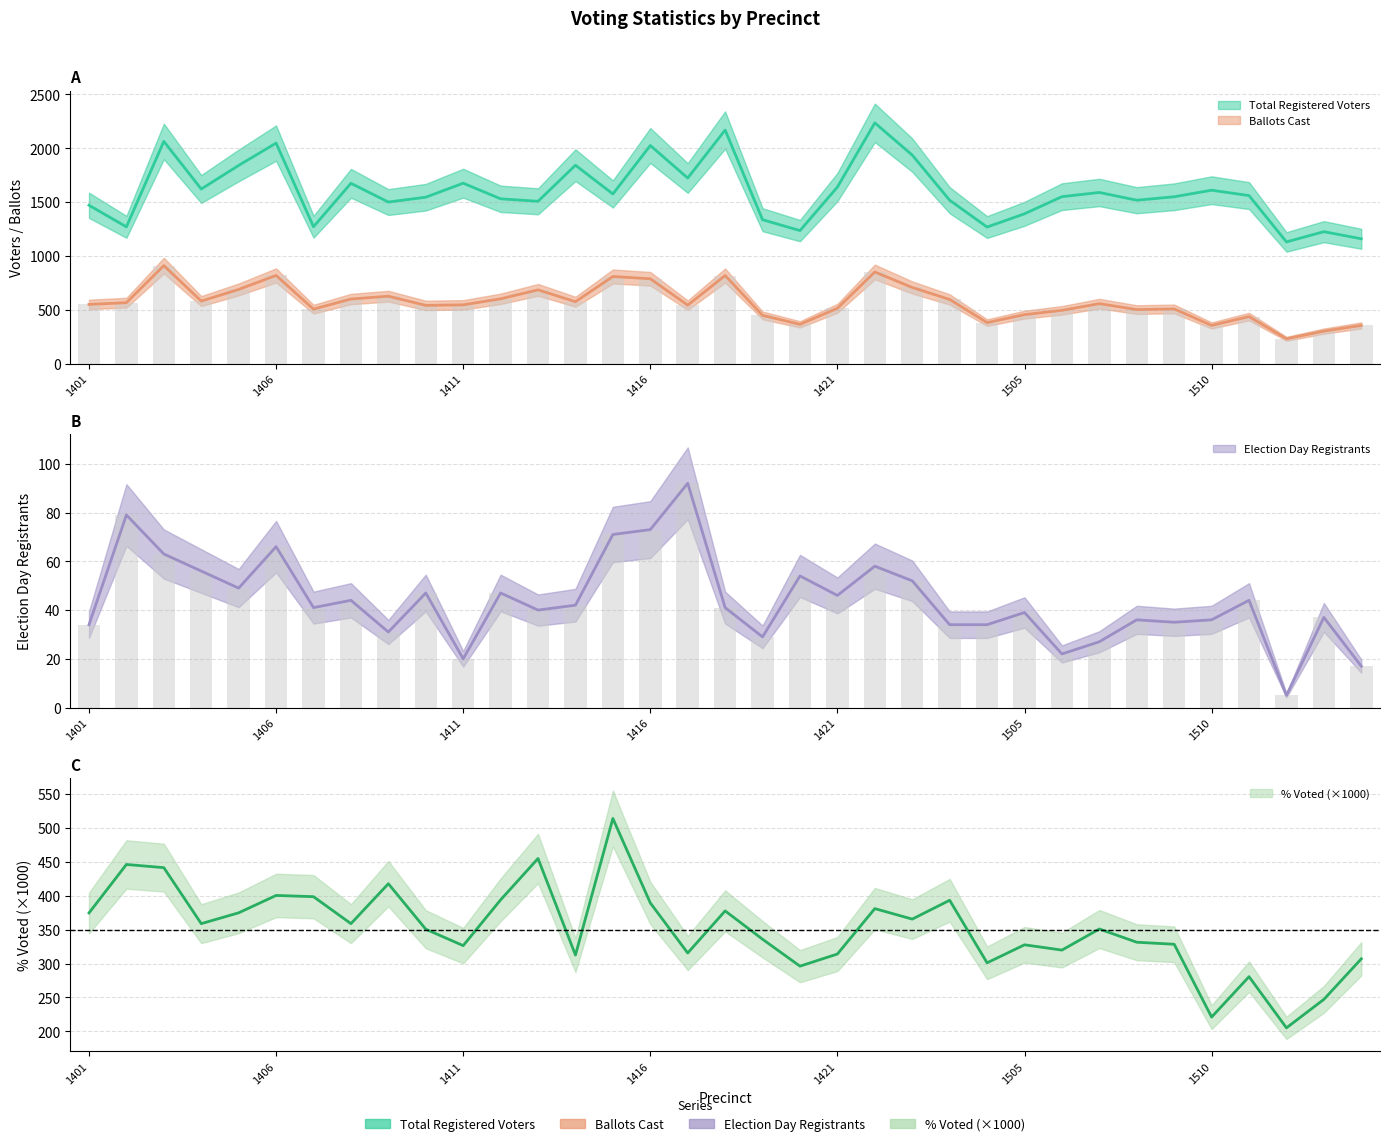

Reading right to left, extract all data points from this chart.

Total Registered Voters: 1514=1160.0	1513=1226.0	1512=1131.0	1511=1561.0	1510=1611.0	1509=1550.0	1508=1518.0	1507=1590.0	1506=1551.0	1505=1392.0	1504=1269.0	1503=1518.0	1502=1937.0	1501=2236.0	1421=1640.0	1420=1236.0	1419=1337.0	1418=2169.0	1417=1724.0	1416=2026.0	1415=1576.0	1414=1843.0	1413=1508.0	1412=1531.0	1411=1676.0	1410=1546.0	1409=1501.0	1408=1675.0	1407=1272.0	1406=2048.0	1405=1841.0	1404=1622.0	1403=2064.0	1402=1271.0	1401=1471.0
Ballots Cast: 1514=356.0	1513=303.0	1512=232.0	1511=438.0	1510=356.0	1509=509.0	1508=503.0	1507=558.0	1506=496.0	1505=456.0	1504=382.0	1503=597.0	1502=708.0	1501=852.0	1421=515.0	1420=366.0	1419=449.0	1418=819.0	1417=544.0	1416=789.0	1415=810.0	1414=576.0	1413=686.0	1412=603.0	1411=547.0	1410=542.0	1409=627.0	1408=601.0	1407=507.0	1406=820.0	1405=690.0	1404=582.0	1403=911.0	1402=567.0	1401=551.0
Election Day Registrants: 1514=17.0	1513=37.0	1512=5.0	1511=44.0	1510=36.0	1509=35.0	1508=36.0	1507=27.0	1506=22.0	1505=39.0	1504=34.0	1503=34.0	1502=52.0	1501=58.0	1421=46.0	1420=54.0	1419=29.0	1418=41.0	1417=92.0	1416=73.0	1415=71.0	1414=42.0	1413=40.0	1412=47.0	1411=20.0	1410=47.0	1409=31.0	1408=44.0	1407=41.0	1406=66.0	1405=49.0	1404=56.0	1403=63.0	1402=79.0	1401=34.0
Pct Voted (x1000): 1514=306.9	1513=247.1	1512=205.1	1511=280.6	1510=221.0	1509=328.4	1508=331.4	1507=350.9	1506=319.8	1505=327.6	1504=301.0	1503=393.3	1502=365.5	1501=381.0	1421=314.0	1420=296.1	1419=335.8	1418=377.6	1417=315.5	1416=389.4	1415=513.9	1414=312.5	1413=454.9	1412=393.9	1411=326.4	1410=350.6	1409=417.7	1408=358.8	1407=398.6	1406=400.4	1405=374.8	1404=358.8	1403=441.4	1402=446.1	1401=374.6